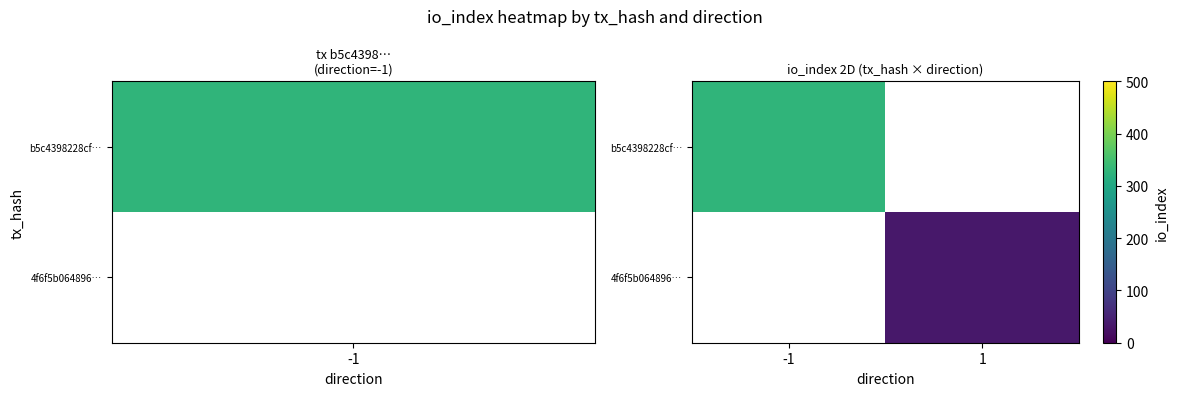

At which label is b5c4398228cf… closest to 328?

-1